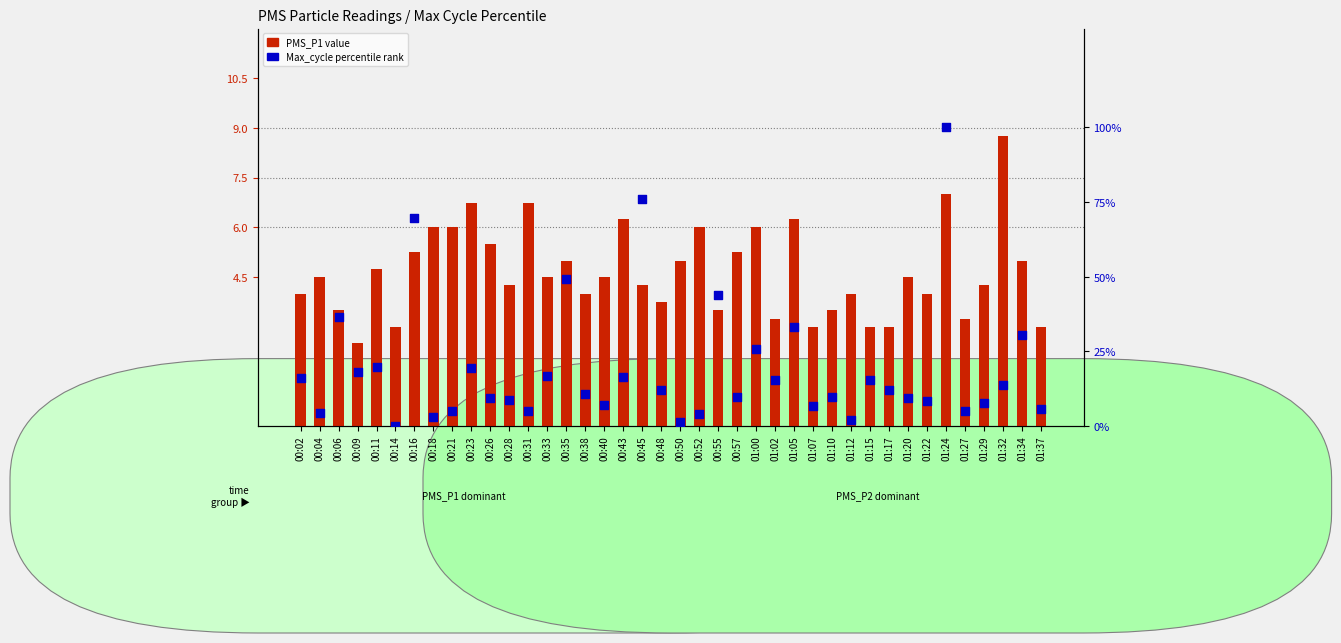

Which series contains the highest Y value?

Max_cycle percentile